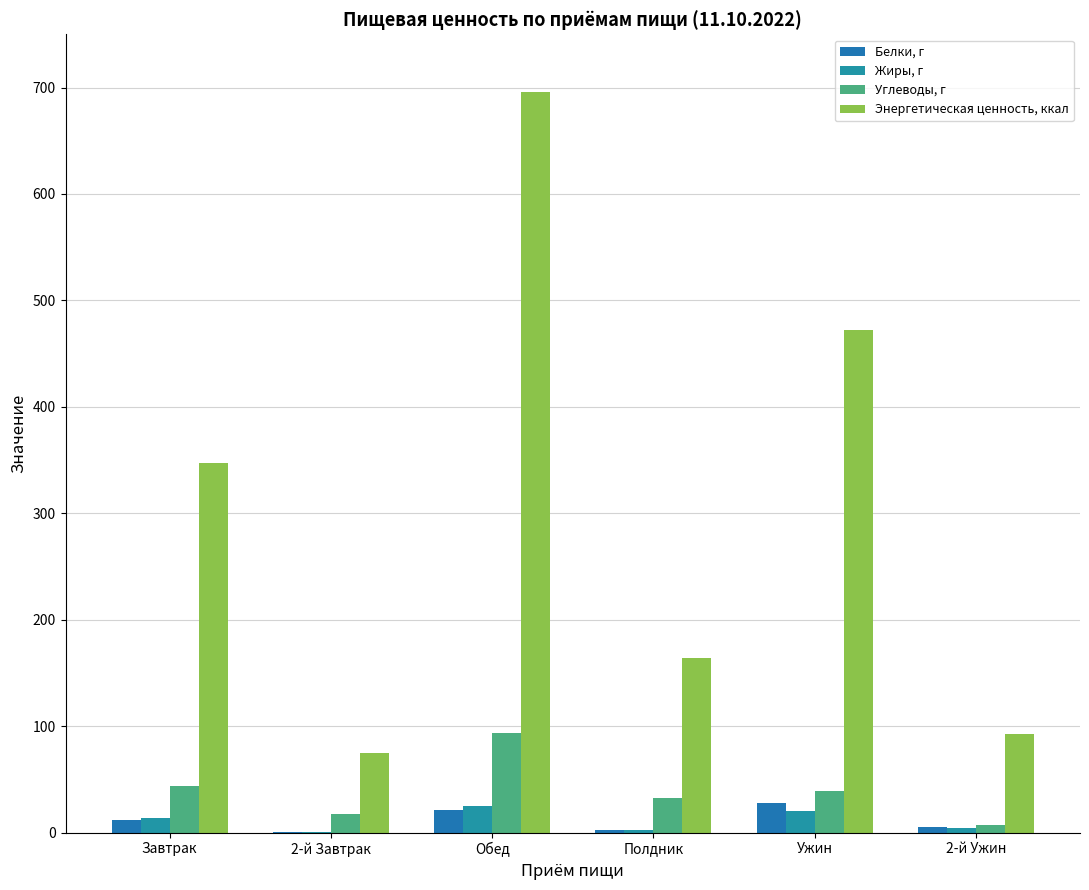

Reading left to right, what are all the values shown in this chart?

Белки, г: Завтрак=11.4	2-й Завтрак=0.9	Обед=21.2	Полдник=2.4	Ужин=28.1	2-й Ужин=5.0
Жиры, г: Завтрак=13.4	2-й Завтрак=0.2	Обед=24.6	Полдник=2.9	Ужин=20.7	2-й Ужин=4.4
Углеводы, г: Завтрак=43.6	2-й Завтрак=17.7	Обед=93.7	Полдник=32.1	Ужин=39.3	2-й Ужин=7.0
Энергетическая ценность, ккал: Завтрак=347.2	2-й Завтрак=75.1	Обед=695.4	Полдник=164.5	Ужин=472.0	2-й Ужин=92.5